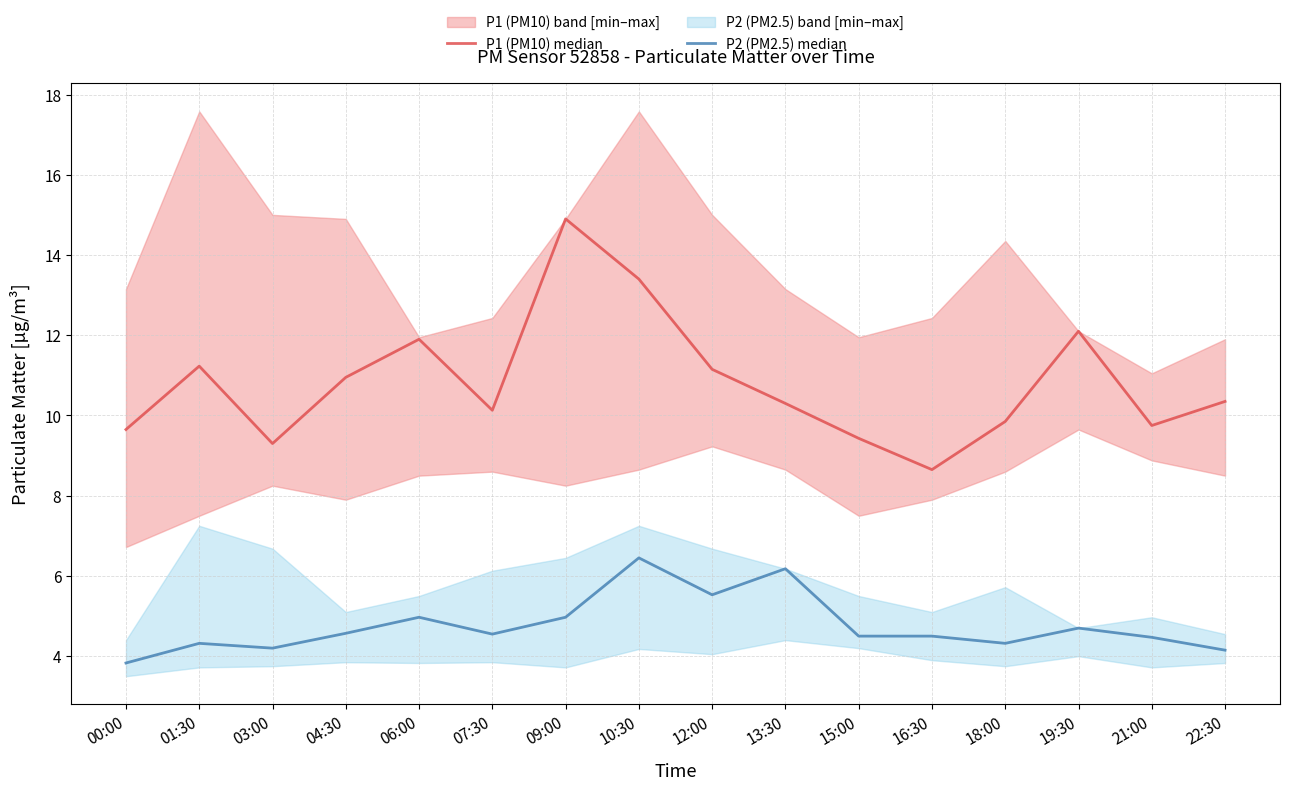

What is the difference between the second highest and minimum values in the P2 (PM2.5) median series?

2.3